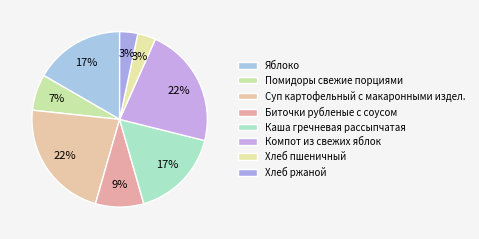

How many slices are in this pie chart?

8